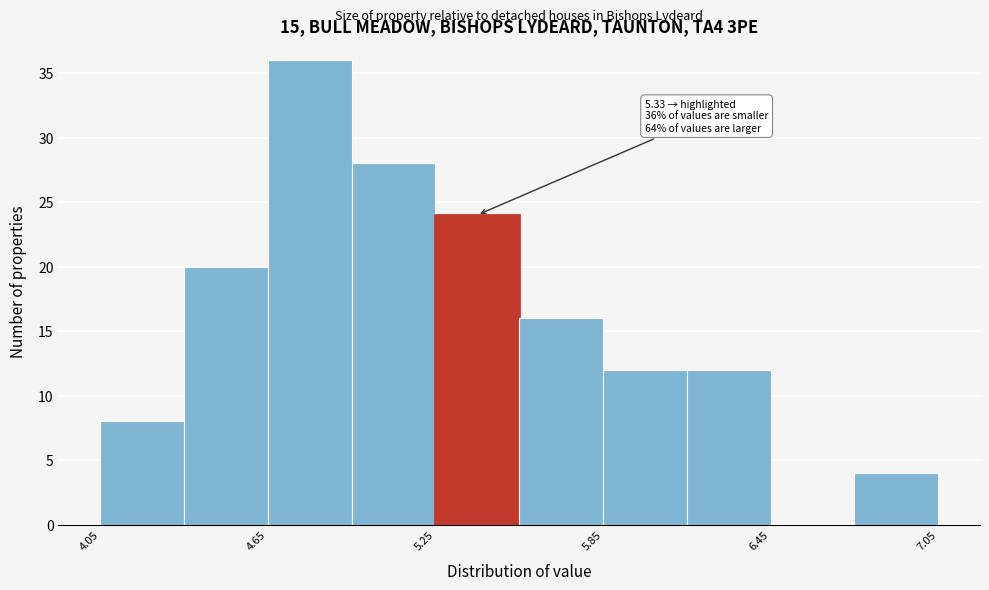

Around what value on the x-axis is the tallest bar? Give the approximate position of its centre, as read against the axis.

4.8